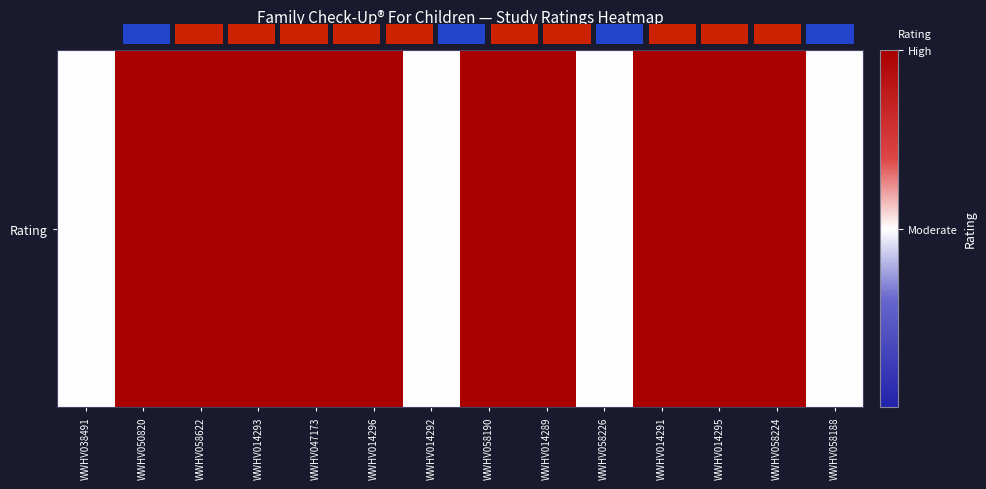

At which category does the chart reach its peak across all series?

WWHV050820